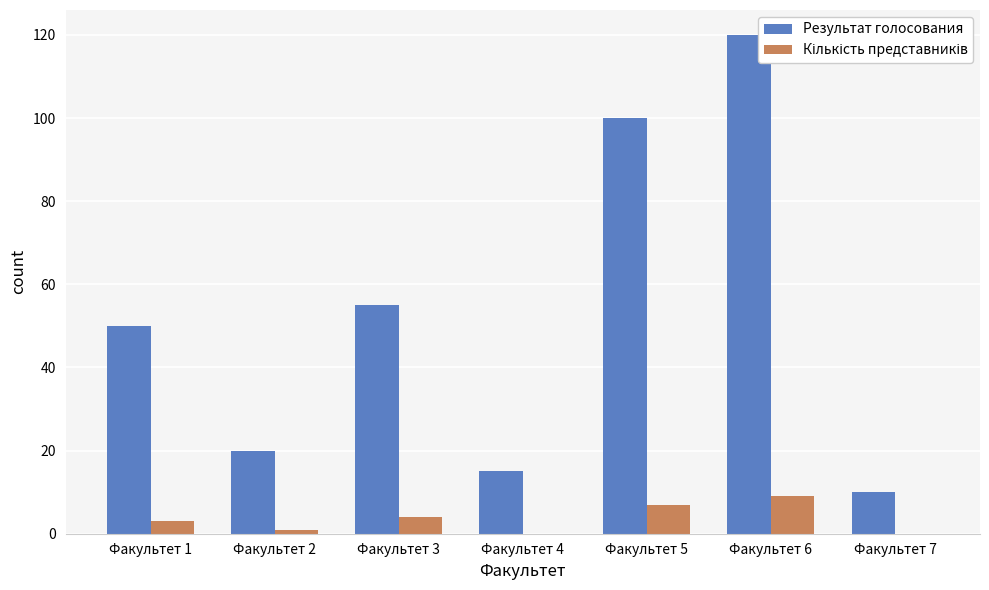

Which series has the largest range (max minus min)?

Результат голосования